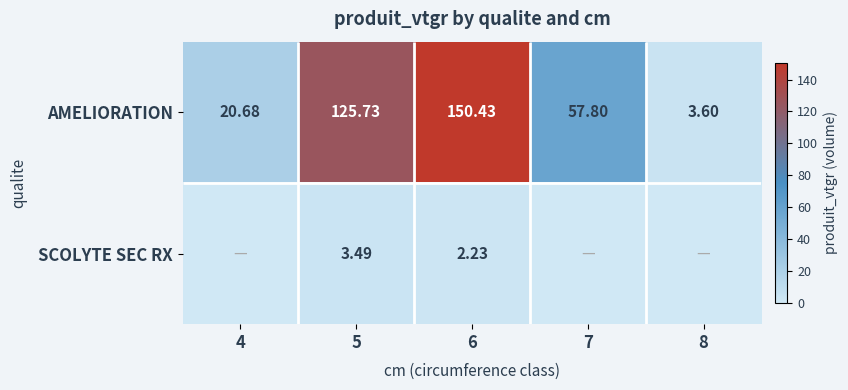

Which series has the largest total across all categories?

AMELIORATION